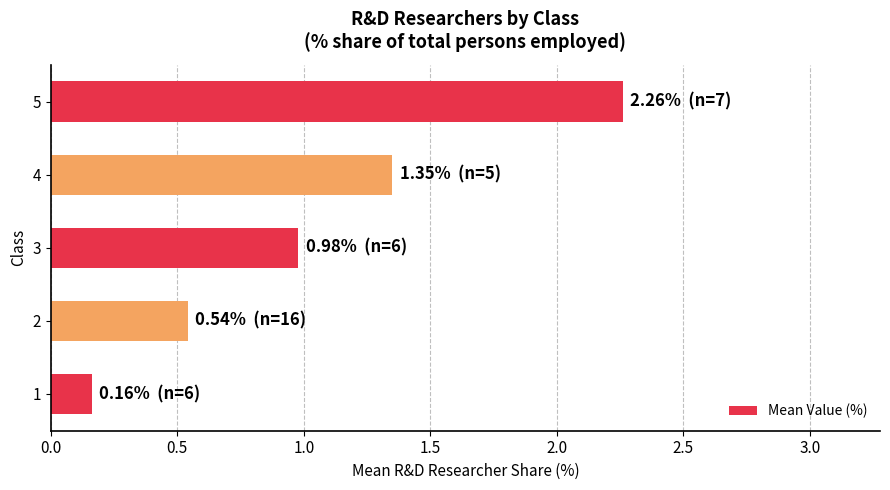

What is the difference between the maximum and minimum values?

2.1